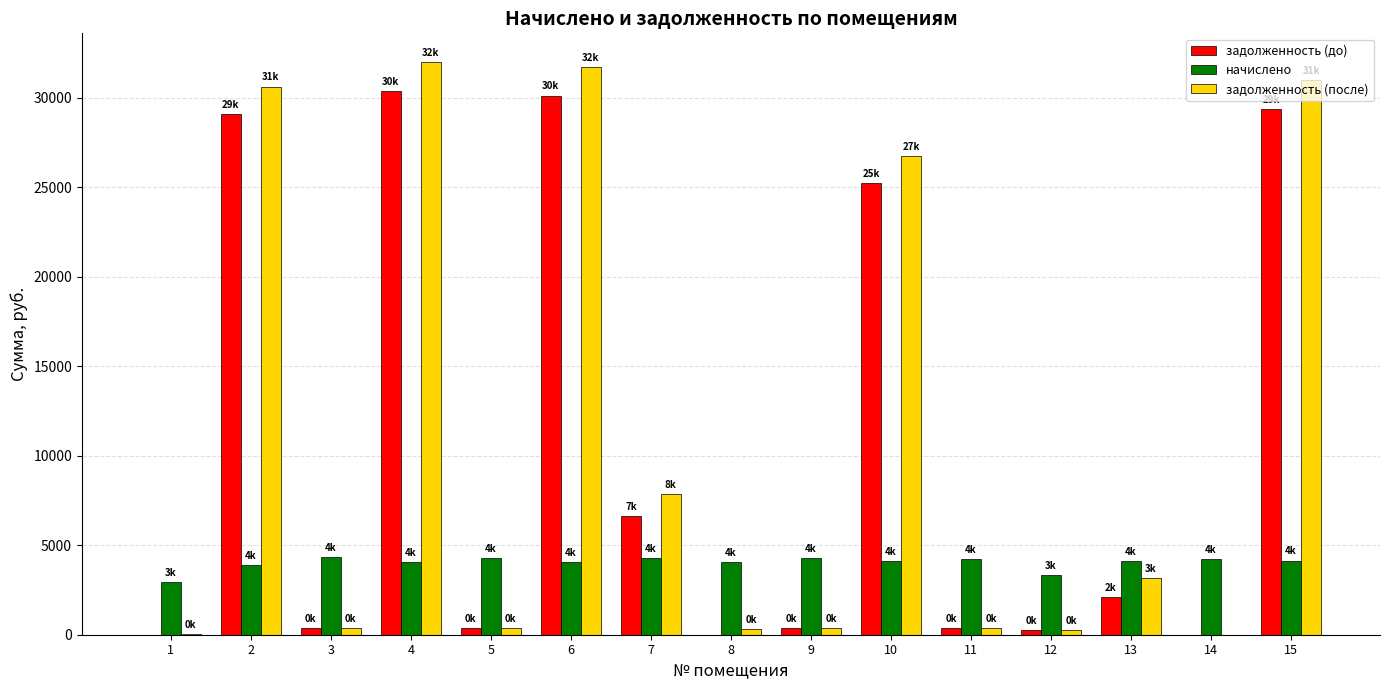

Between 10 and 13, which series saw the biggest shift?

задолженность (после)